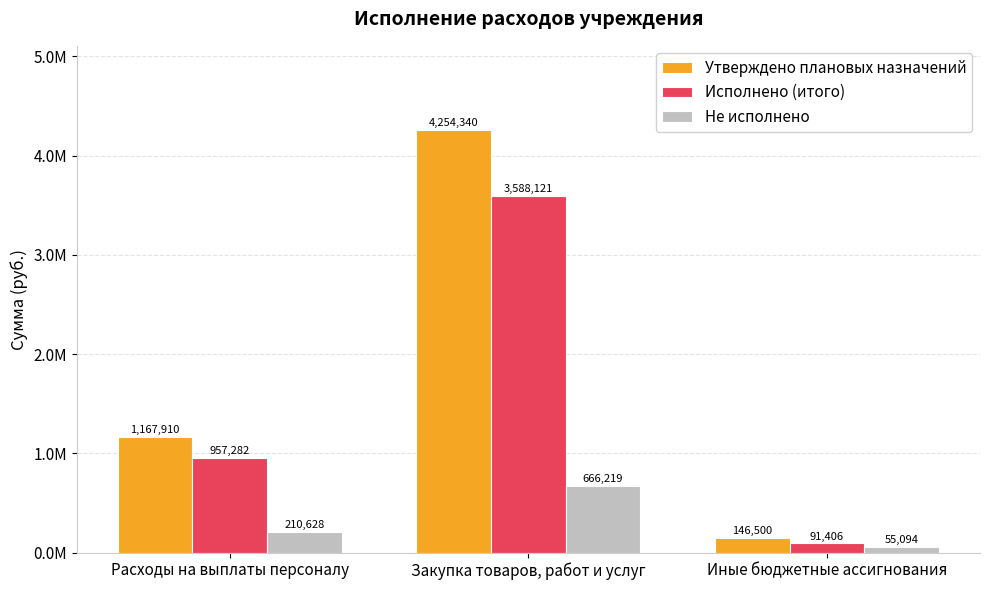

What is the label of the 1st bar from the right?

Иные бюджетные ассигнования